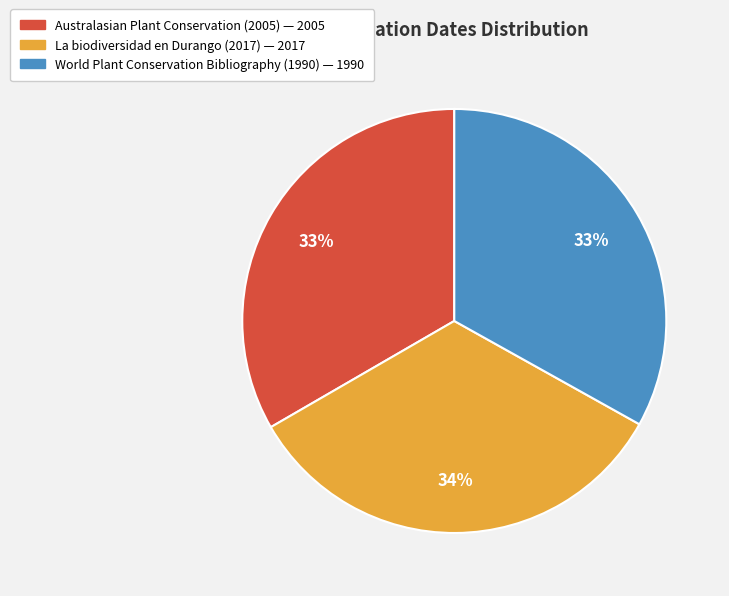

Does any single category account for the majority?

No